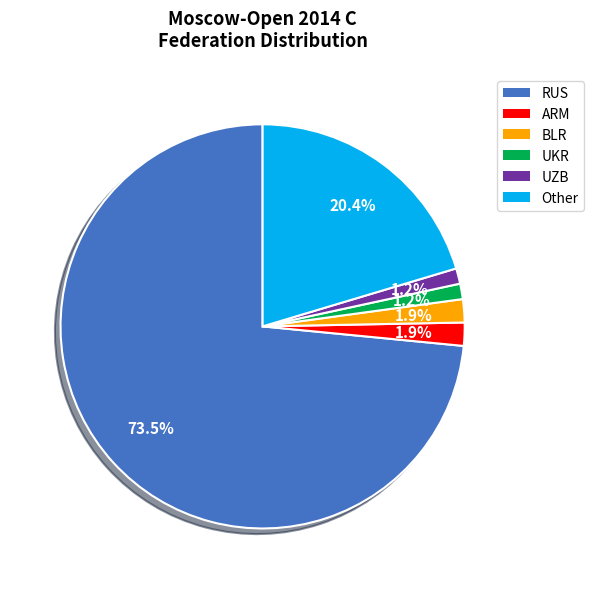

Between Other and RUS, which is larger?

RUS